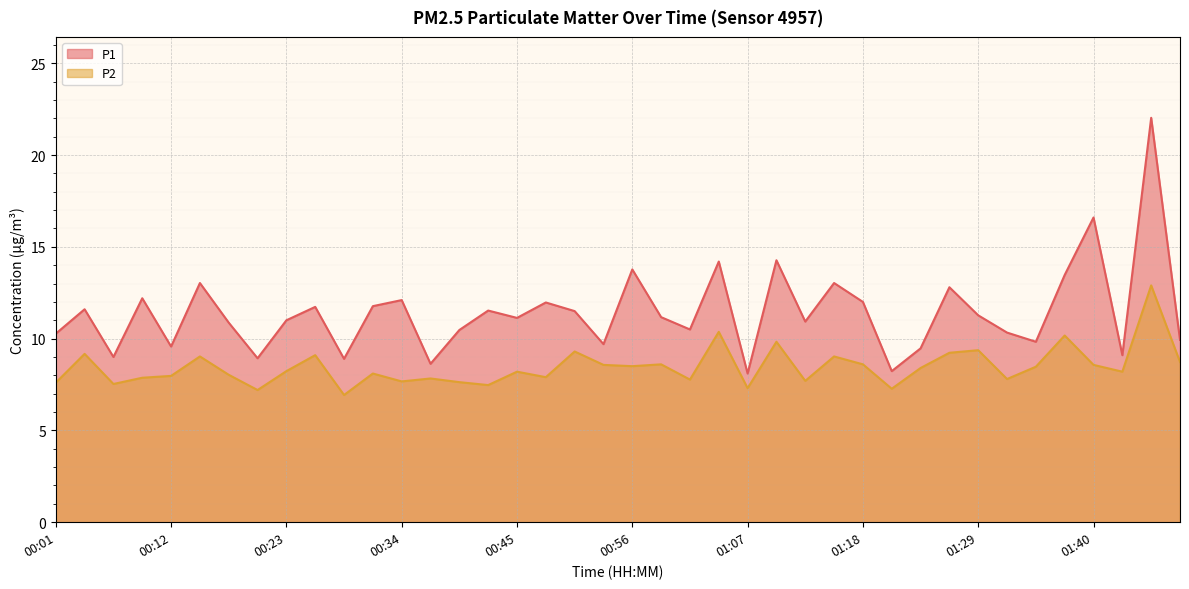

List the series in order of their peak value, lowest first.

P2, P1